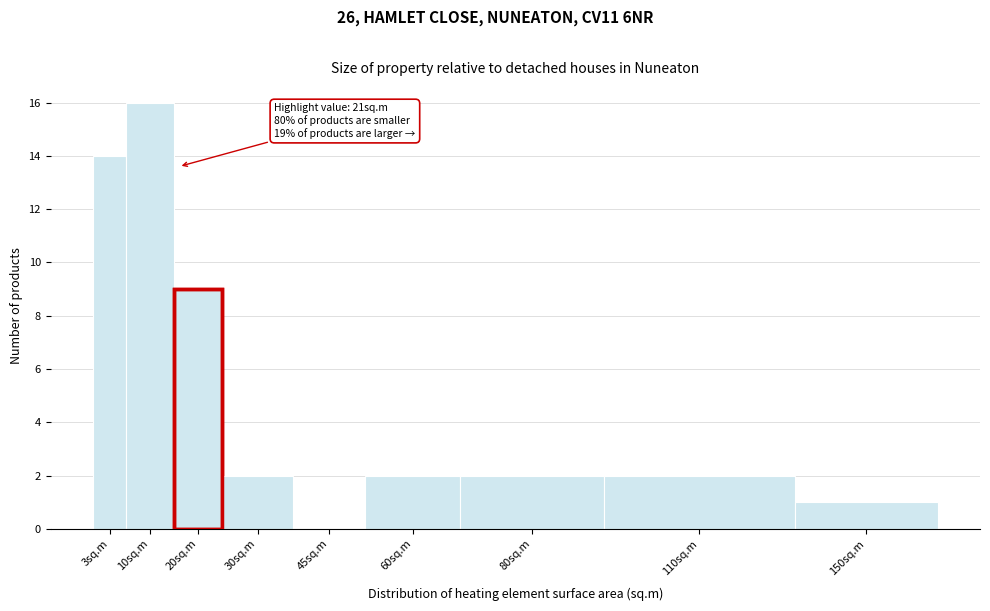

Reading left to right, extract all data points from this chart.

3sq.m=14	10sq.m=16	20sq.m=9	30sq.m=2	45sq.m=0	60sq.m=2	80sq.m=2	110sq.m=2	150sq.m=1